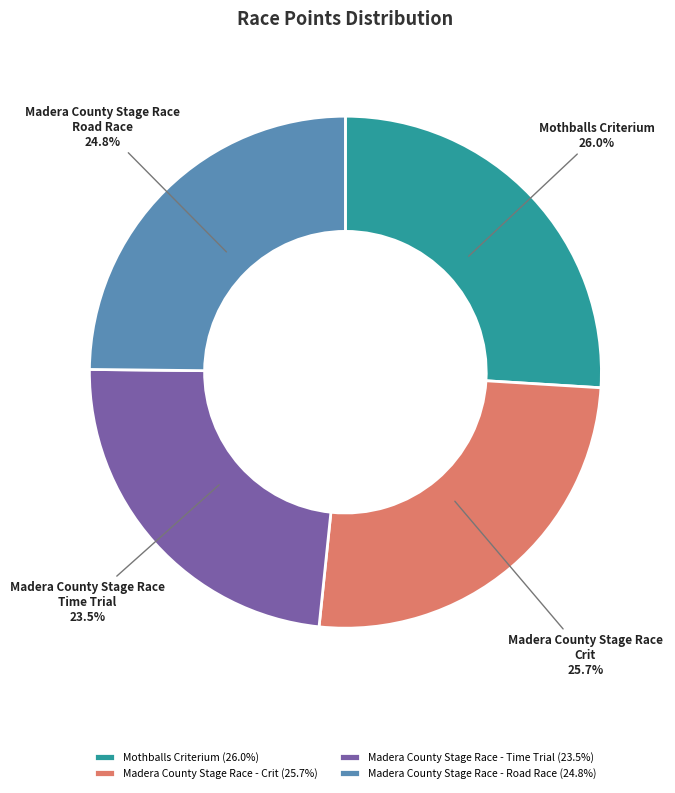

Is it true that Mothballs Criterium is 35% of the pie?

False